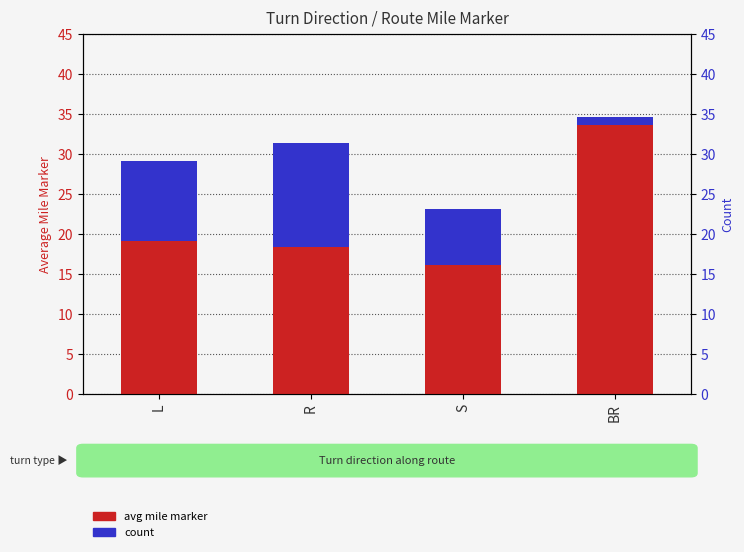

What is the difference between the maximum and second lowest values in the avg mile marker series?

15.2